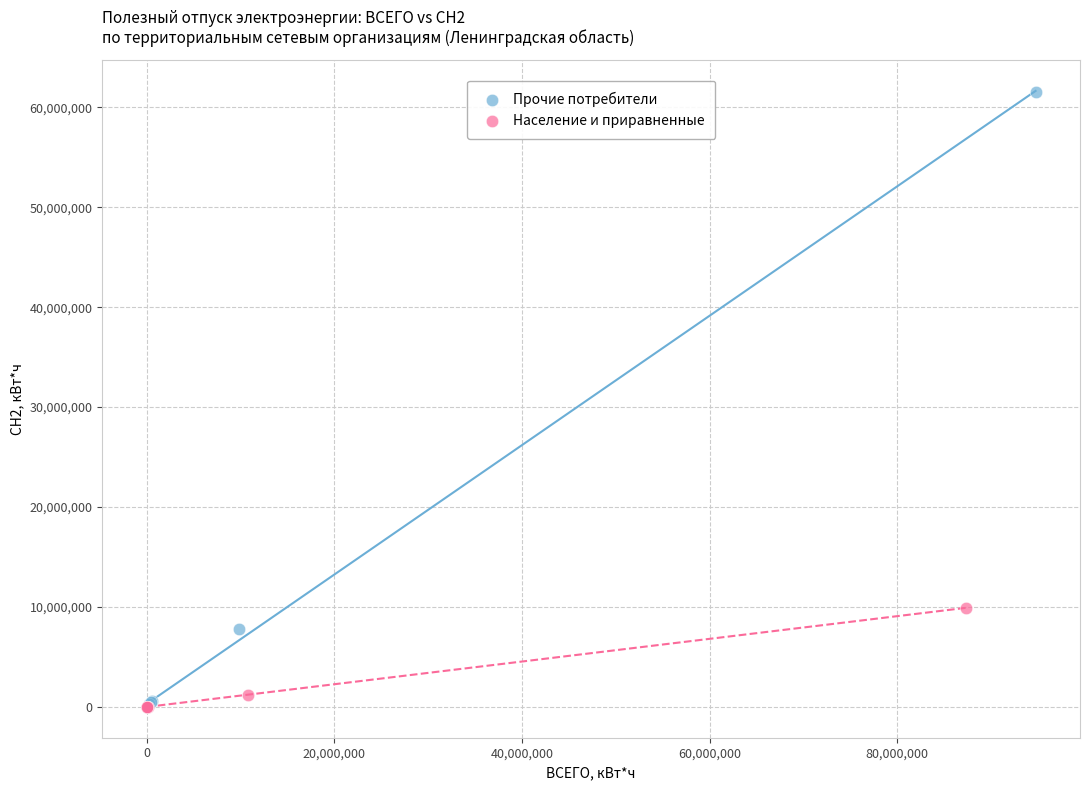

Which series has the widest spread of Y values?

Прочие потребители